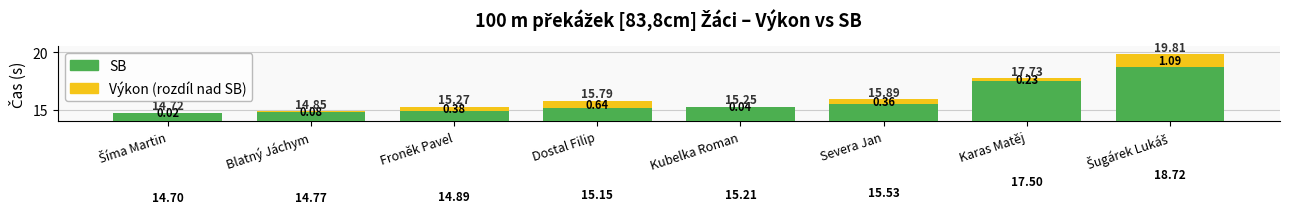

What is the total value across all series at Karas Matěj?

17.7